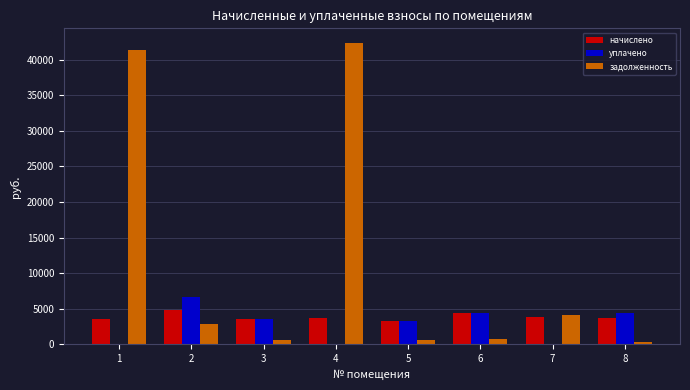

Is the value of уплачено at 2 greater than the value of задолженность at 2?

Yes